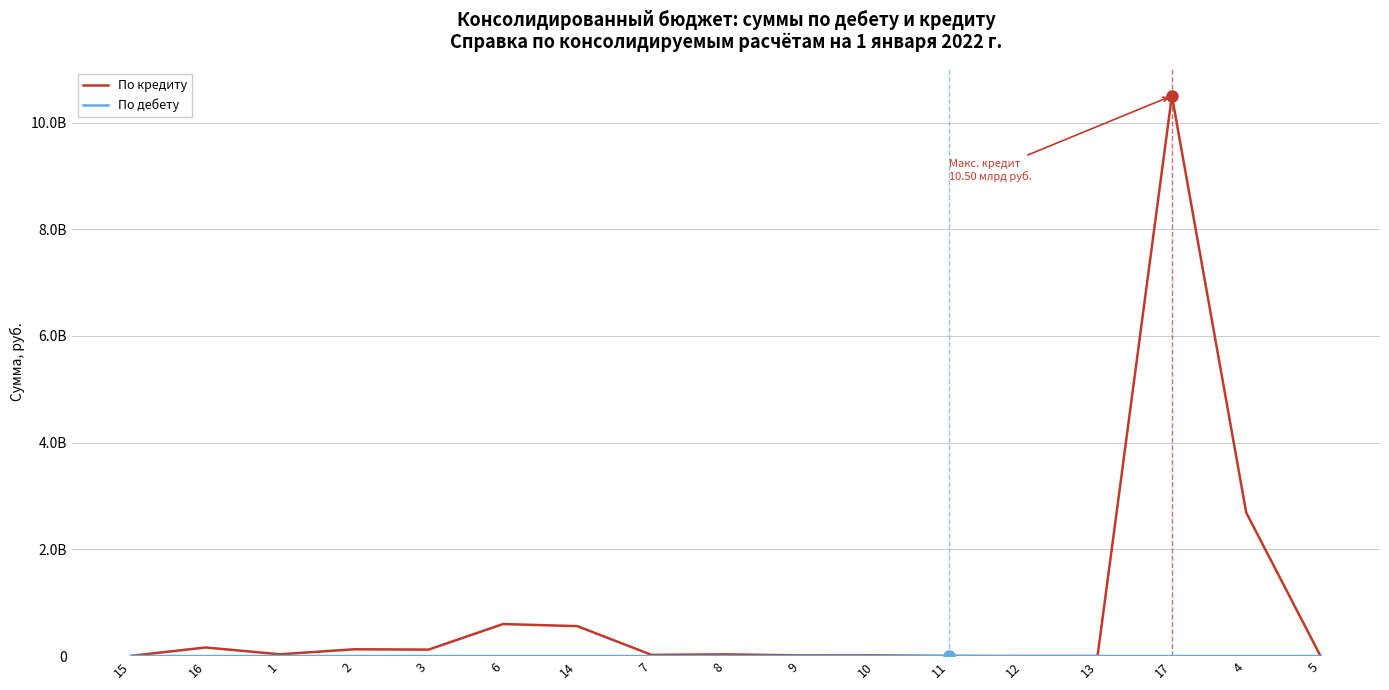

What is the label of the 6th point from the left?

6